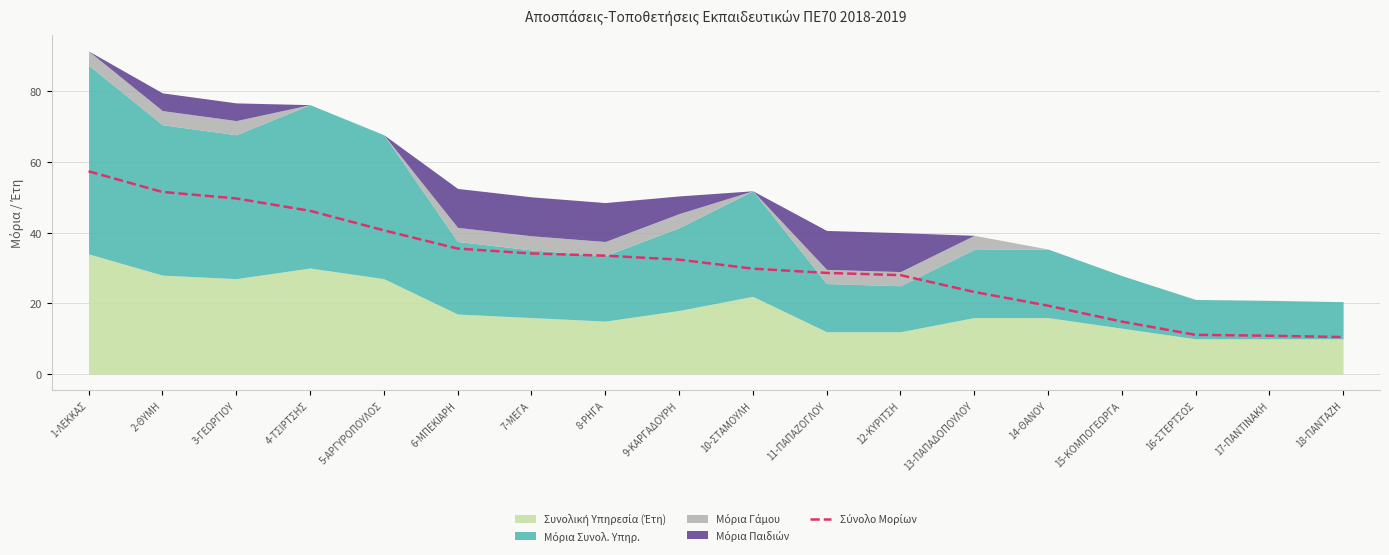

Approximately how many times larger is the value at 12-ΚΥΡΙΤΣΗ compared to 17-ΠΑΝΤΙΝΑΚΗ?

2.6